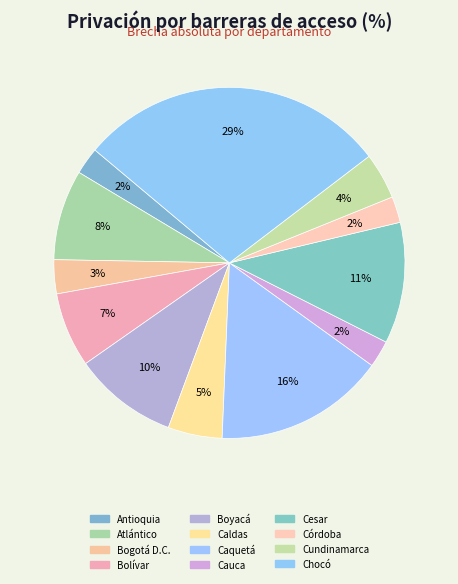

Rank the categories by value from lowest to highest.

Córdoba, Cauca, Antioquia, Bogotá D.C., Cundinamarca, Caldas, Bolívar, Atlántico, Boyacá, Cesar, Caquetá, Chocó